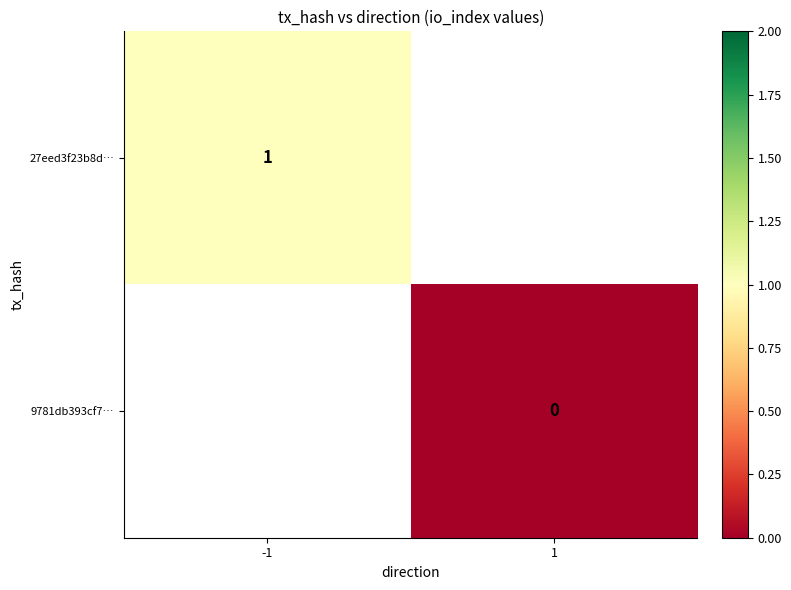

True or false: 27eed3f23b8d… has a value of 2 at -1.

False